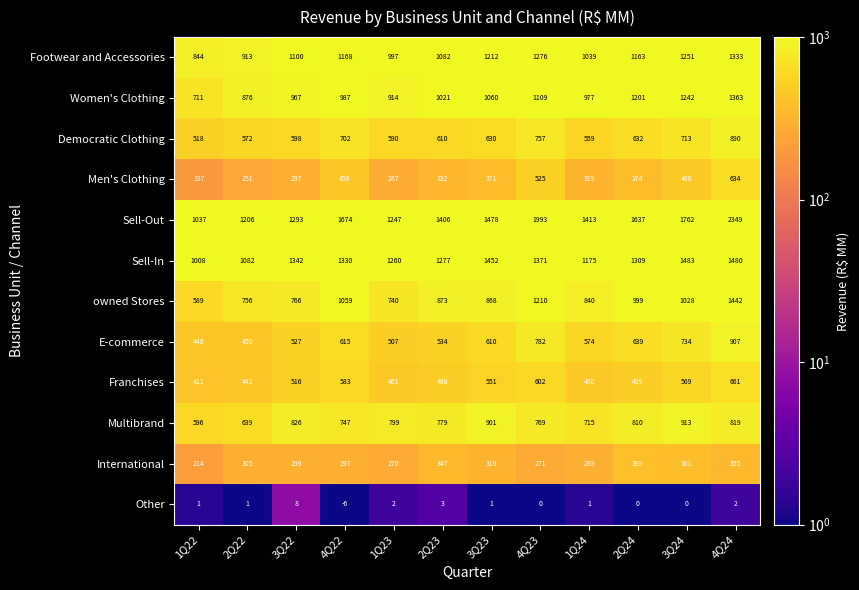

What is the sum of the Sell-In values at 4Q22 and 2Q23?

2607